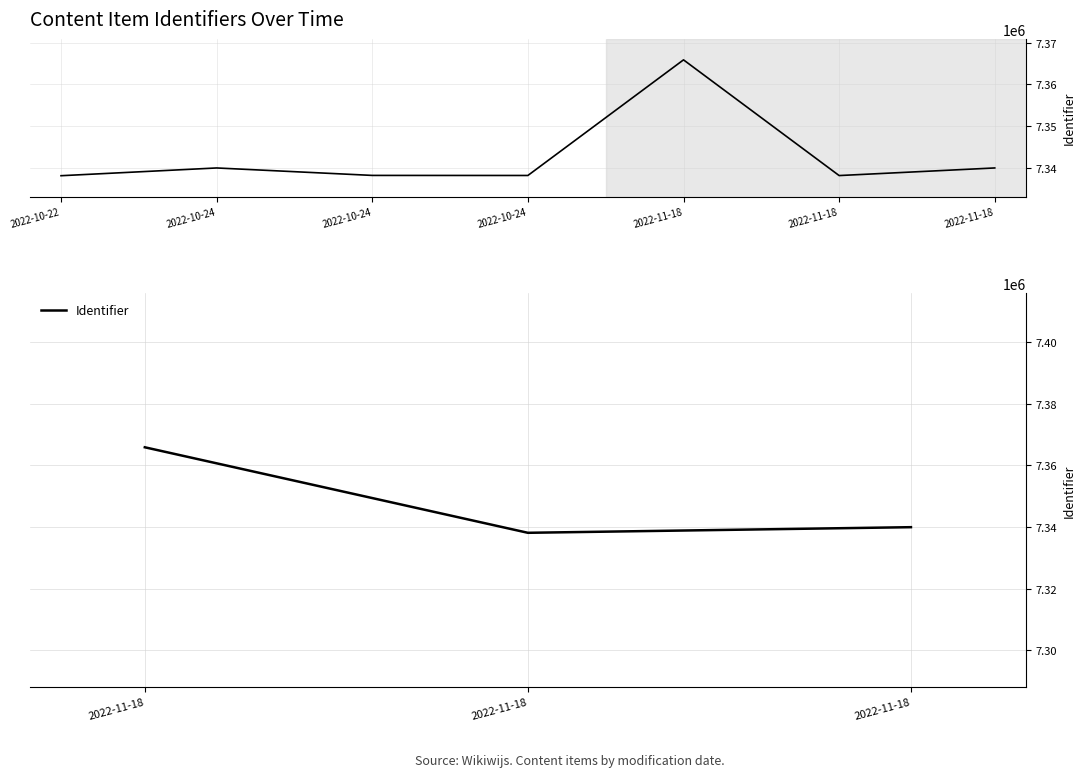

What is the value of the 2nd point from the left?

7338142